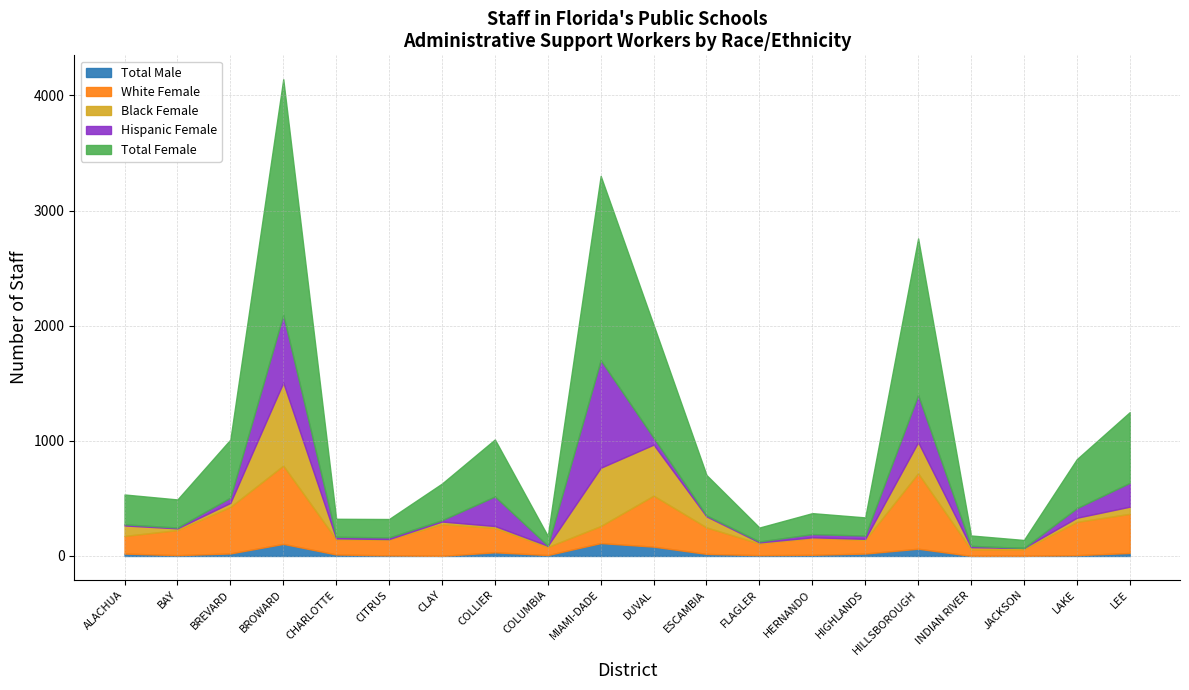

Rank the categories by Hispanic Female value from lowest to highest.

JACKSON, COLUMBIA, BAY, FLAGLER, ESCAMBIA, ALACHUA, CLAY, INDIAN RIVER, CHARLOTTE, CITRUS, HERNANDO, HIGHLANDS, BREVARD, DUVAL, LAKE, LEE, COLLIER, HILLSBOROUGH, BROWARD, MIAMI-DADE